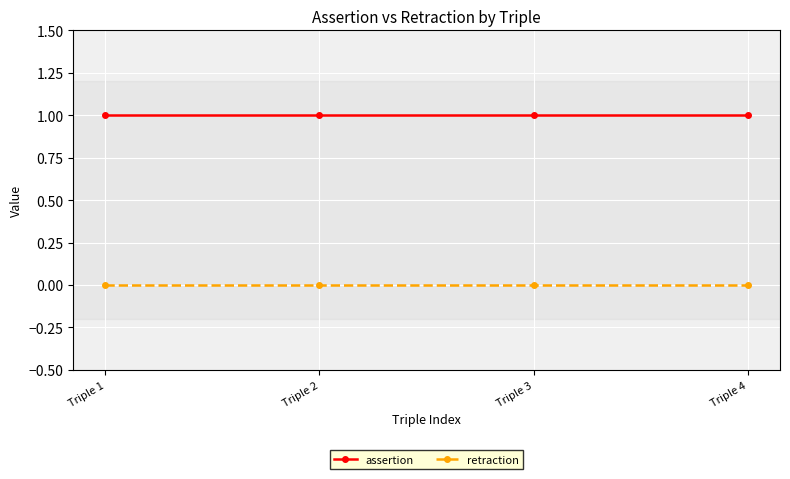

Rank the series at Triple 2 from highest to lowest value.

assertion, retraction